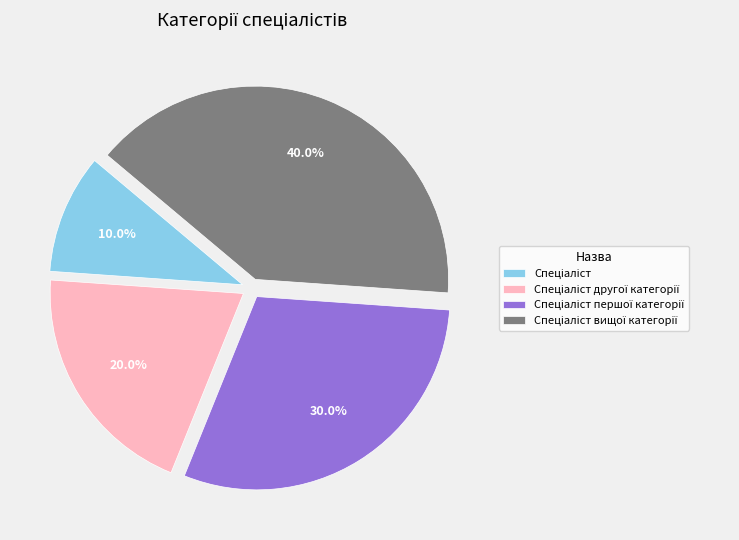

Does any single category account for the majority?

No